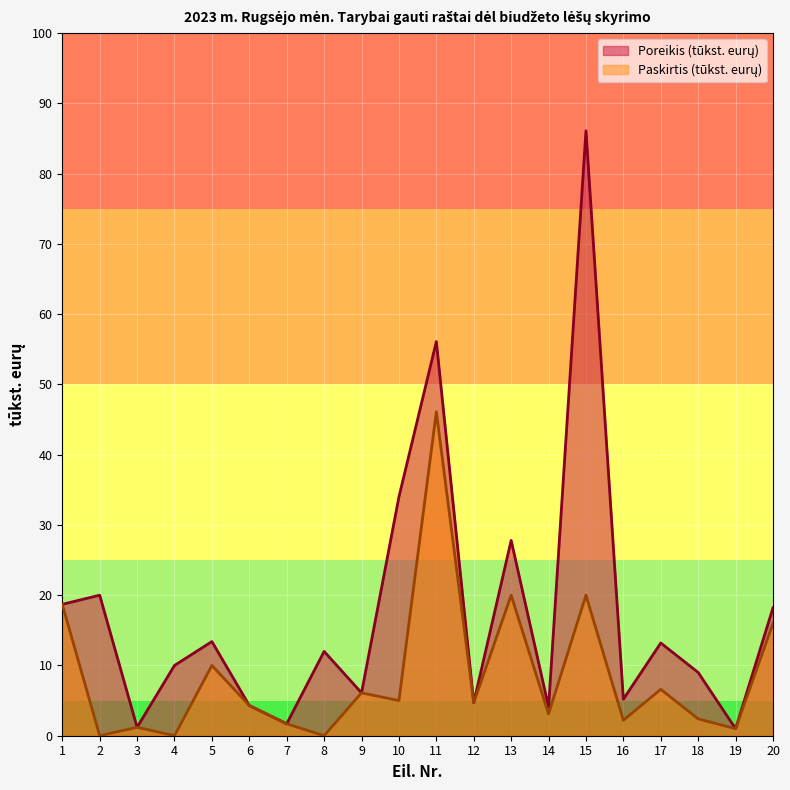

Which category has the lowest value in the Poreikis (tūkst. eurų) series?

19